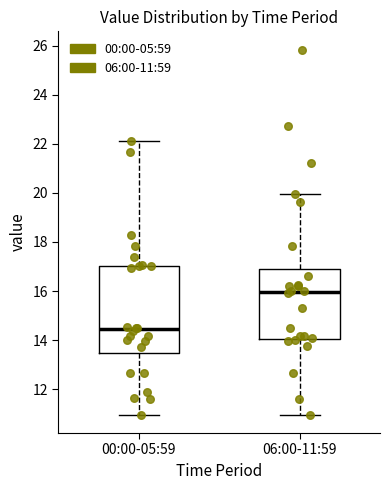

Reading left to right, read every box against the y-axis: the position of its median line, the range the box covers, and the ends of its whiskers. The values are not printed on the chart, so give them approximately, as read against the axis.

00:00-05:59: median 14.4, box 13.4 to 17.0, whiskers 11.0 to 22.2
06:00-11:59: median 16.0, box 14.0 to 17.0, whiskers 11.0 to 20.0